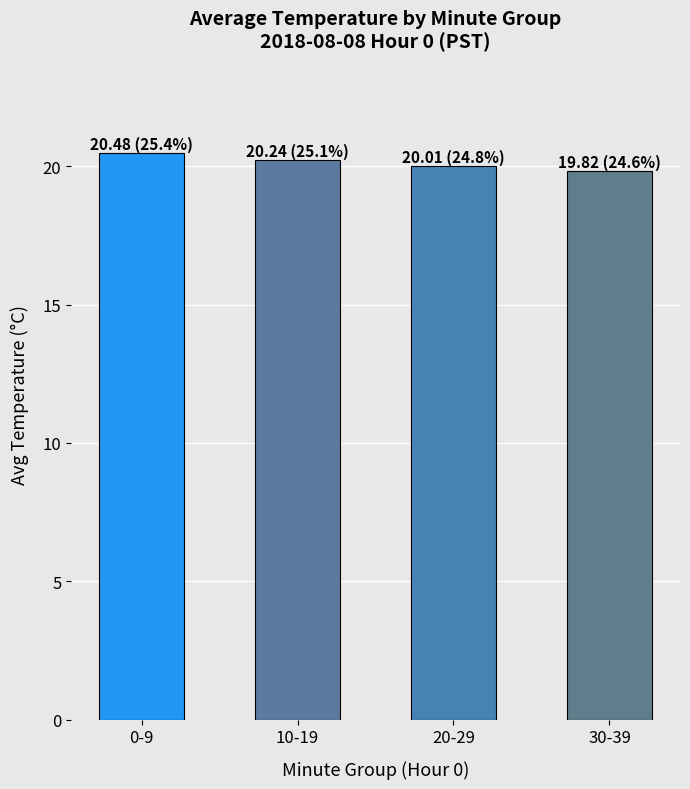

Between 0-9 and 10-19, which is larger?

0-9